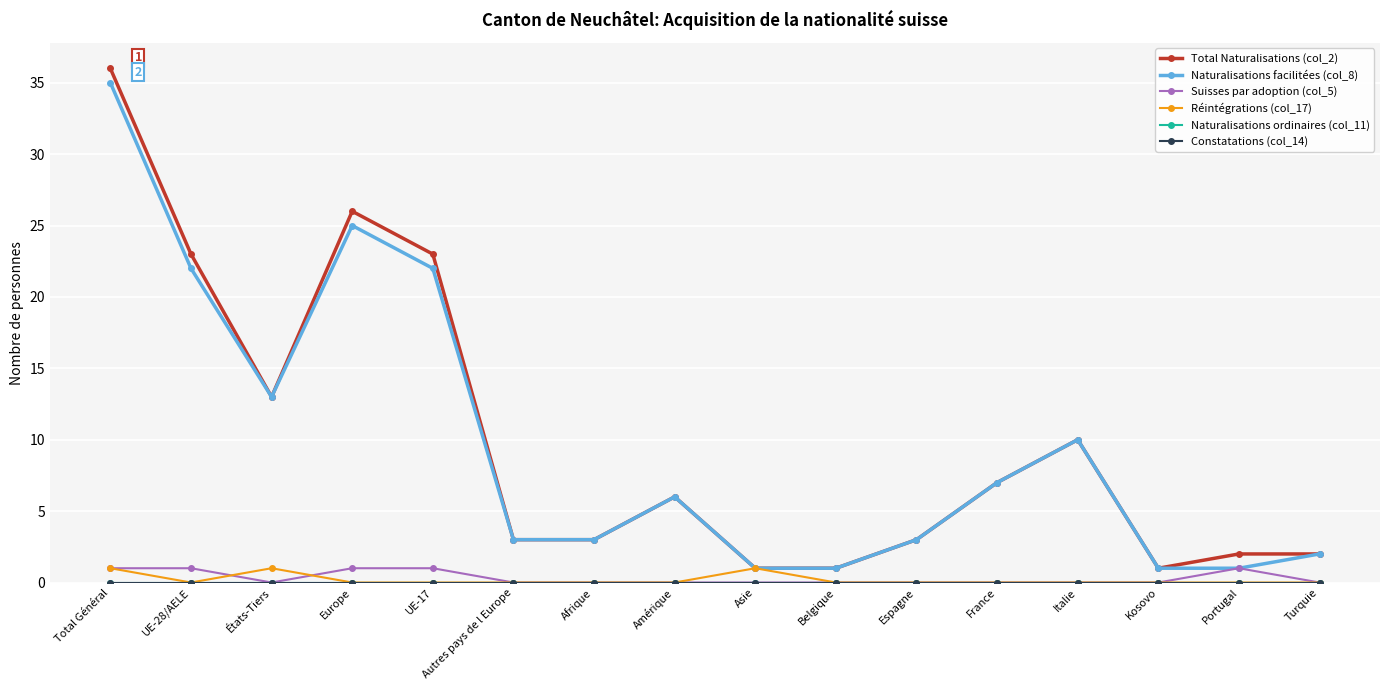

Rank the series at Portugal from lowest to highest value.

Réintégrations (col_17), Naturalisations ordinaires (col_11), Constatations (col_14), Naturalisations facilitées (col_8), Suisses par adoption (col_5), Total Naturalisations (col_2)